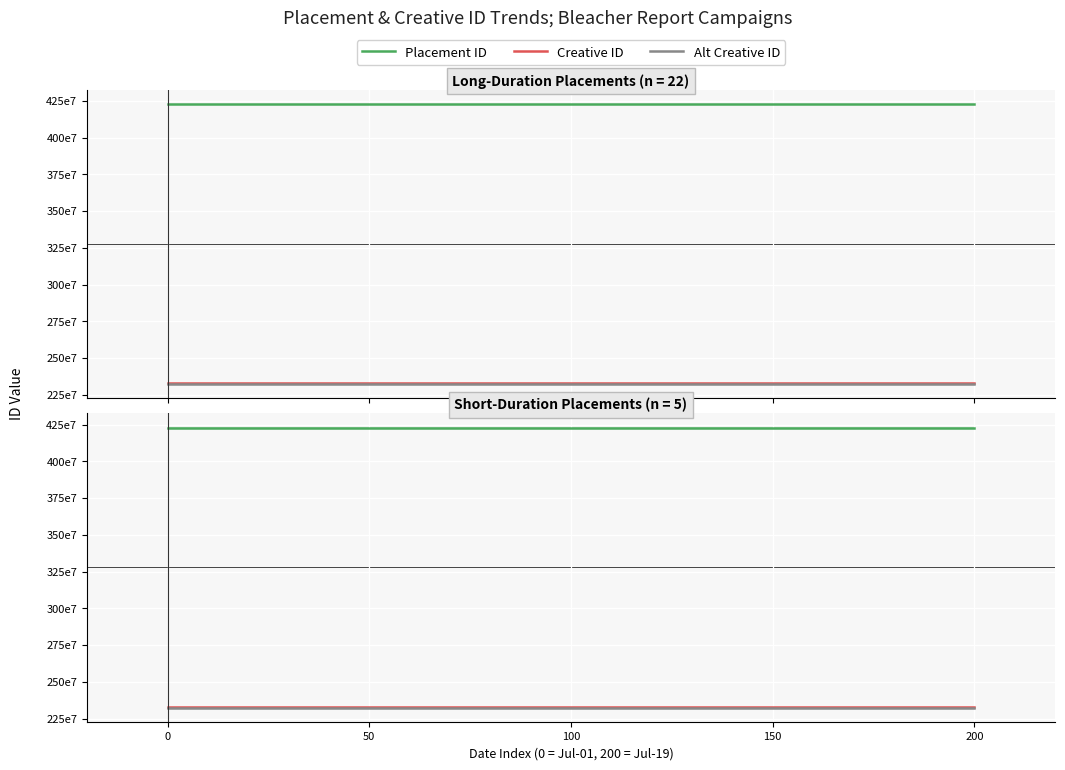

What is the minimum value for Placement ID?

423020533